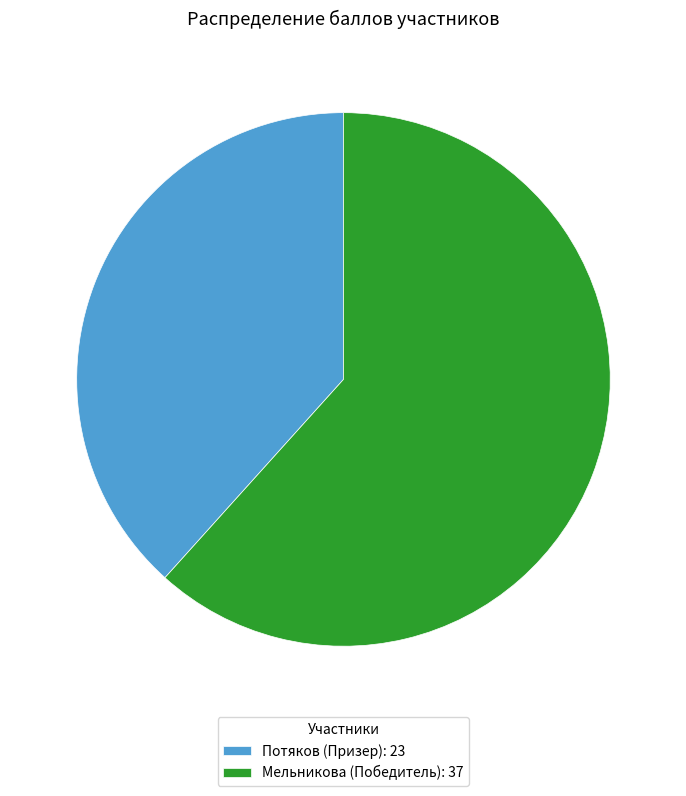

Approximately how many times larger is the value at Потяков (Призер): 23 compared to Мельникова (Победитель): 37?

0.6